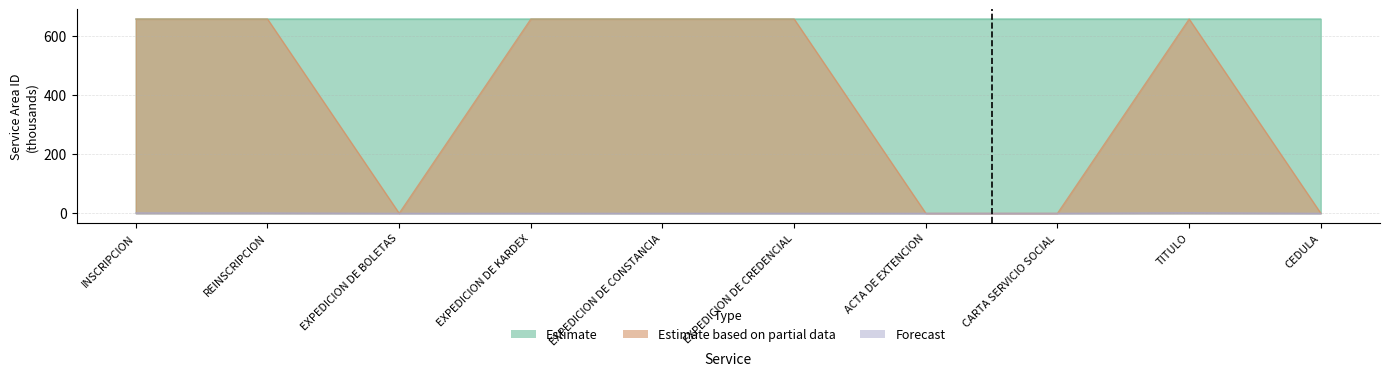

At EXPEDICION DE CREDENCIAL, list the series in order from largest to smallest.

Estimate, Estimate based on partial data, Forecast